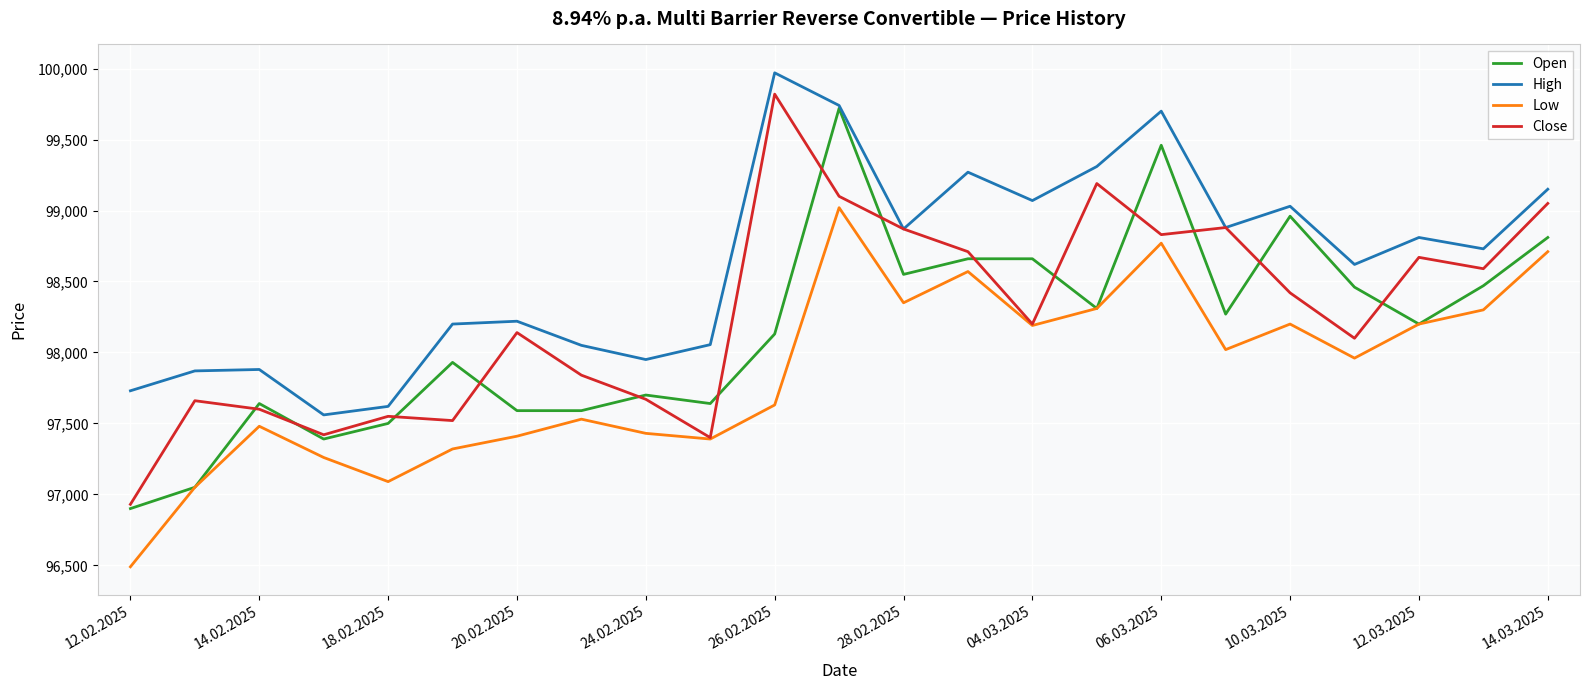

True or false: Low and High intersect in this chart.

False